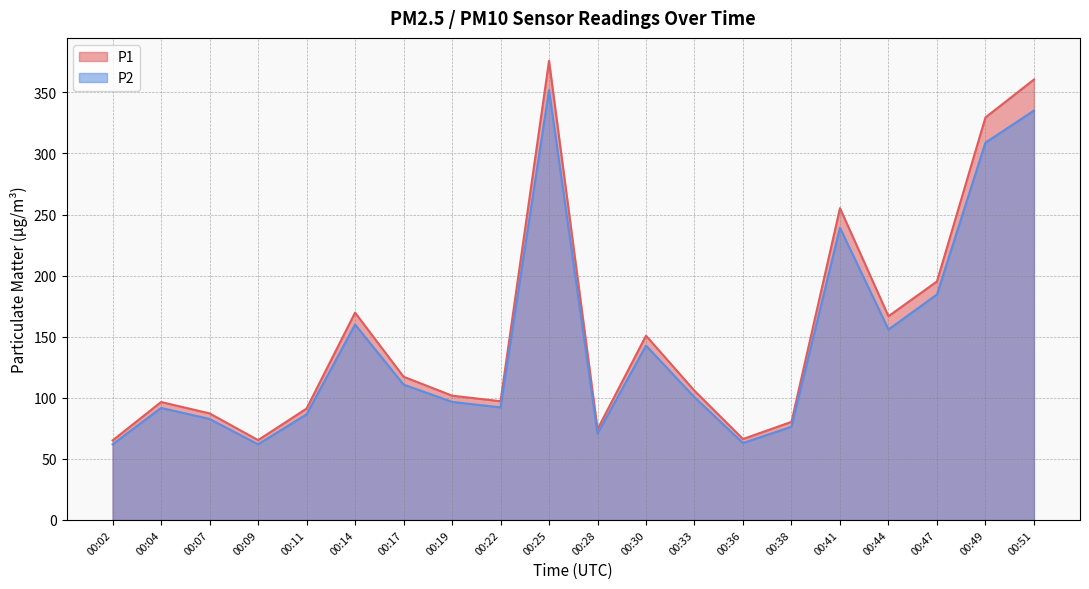

What is the total value across all series at 00:49?

638.4